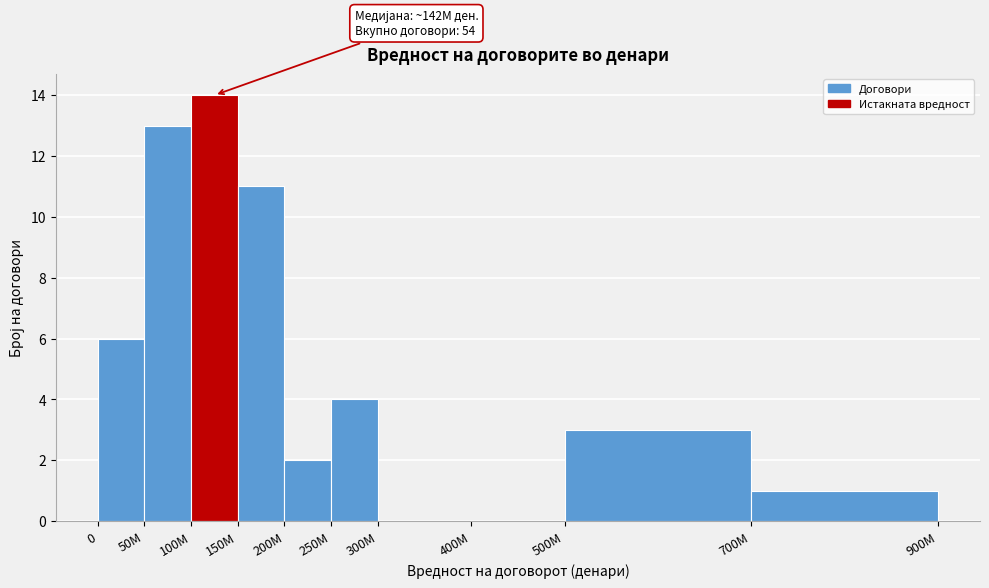

Reading left to right, what are all the values shown in this chart?

0=6	50M=13	100M=14	150M=11	200M=2	250M=4	300M=0	400M=0	500M=3	700M=1